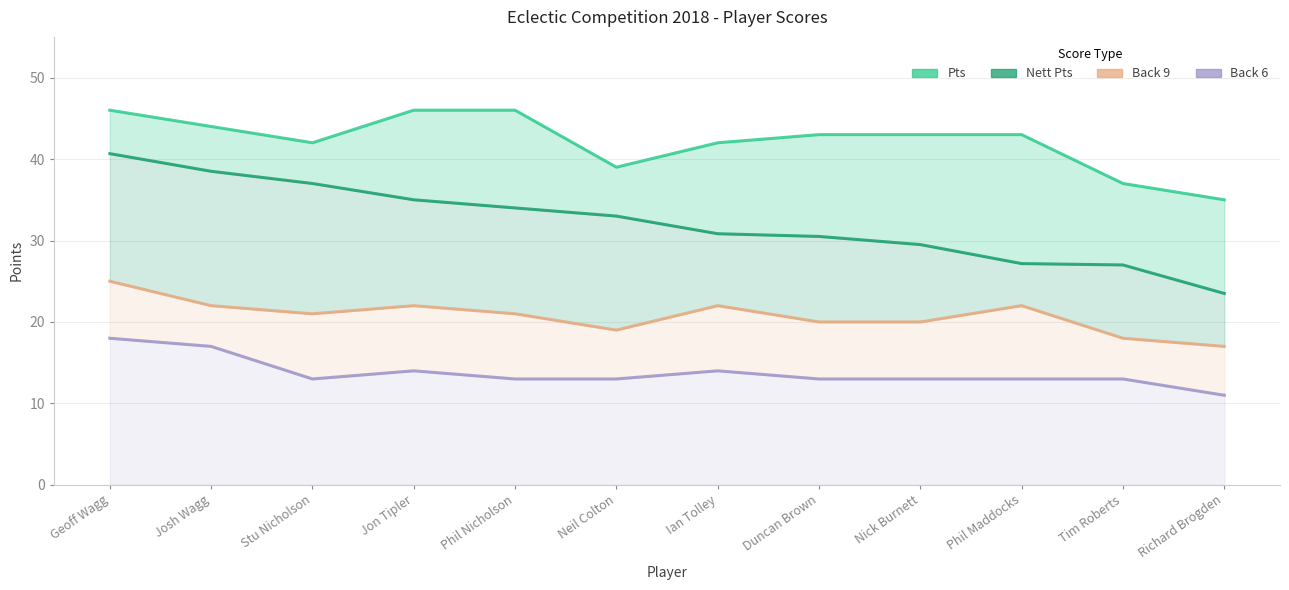

Which series has the widest spread of values?

Nett Pts